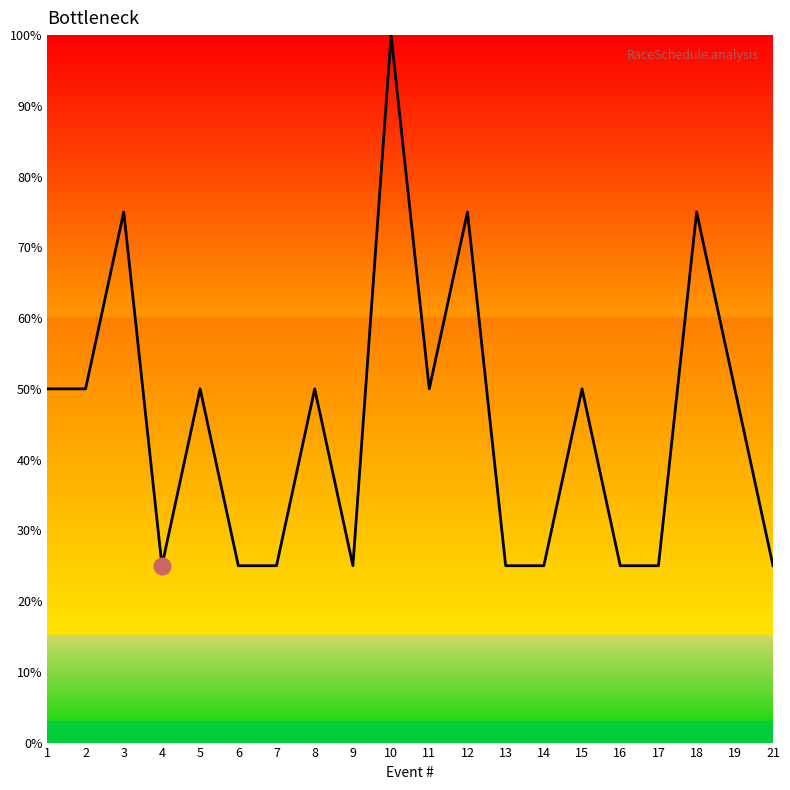

Which category has the highest value across all series?

10